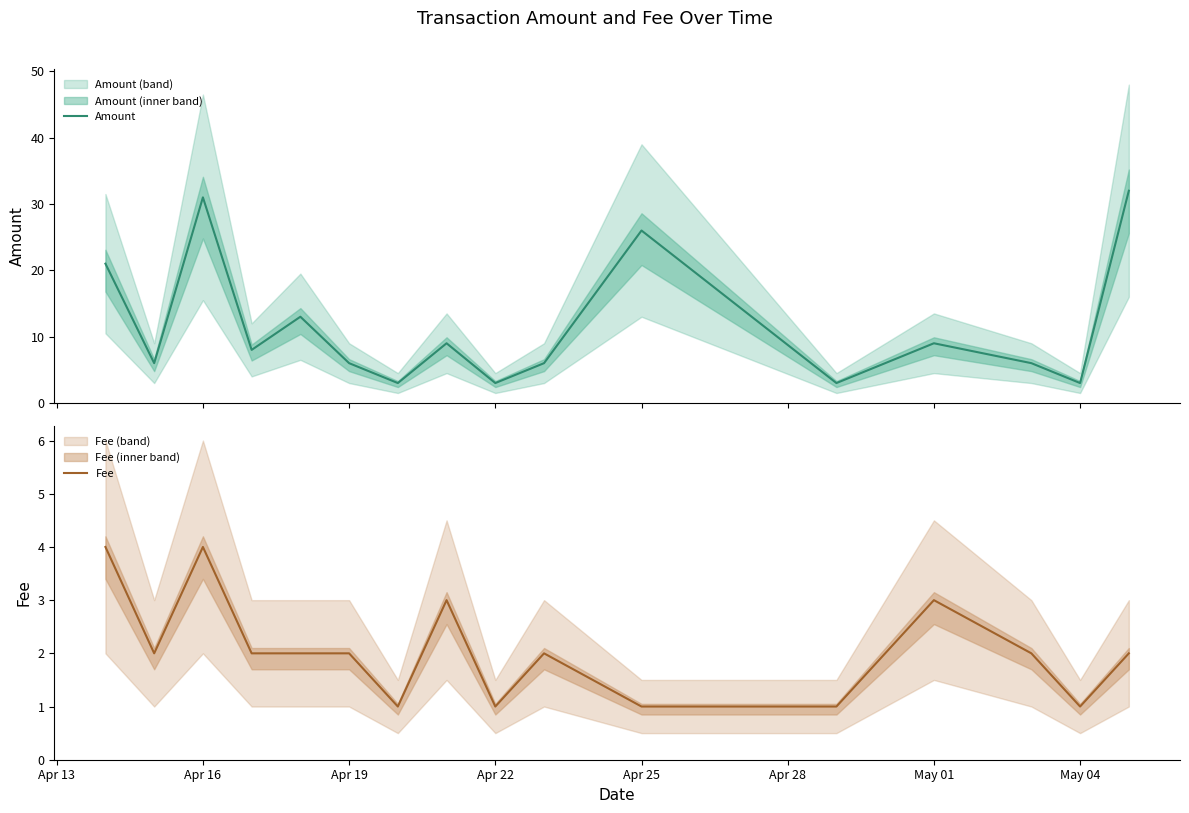

What is the difference between the second highest and second lowest values in the Amount series?

28